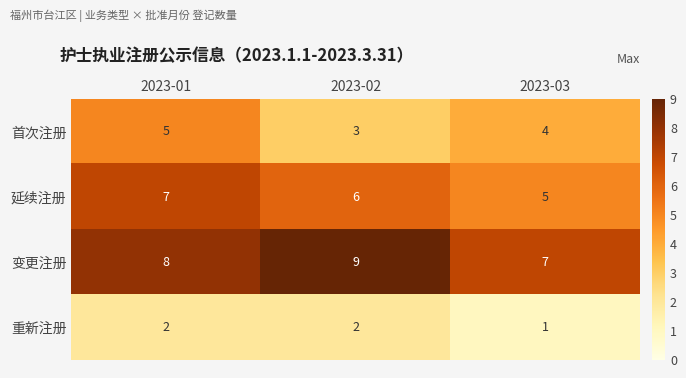

List the series in order of their peak value, lowest first.

重新注册, 首次注册, 延续注册, 变更注册